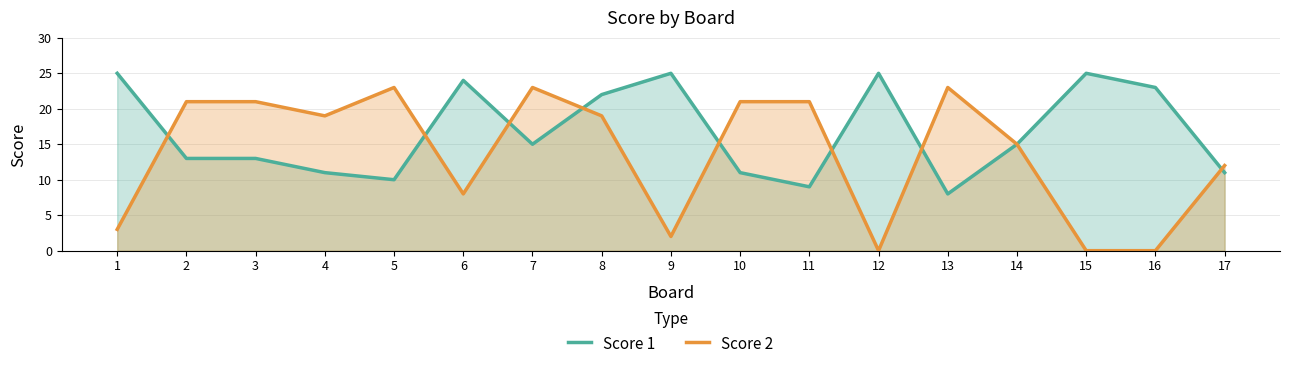

At which category does Score 1 reach its first local valley?

5